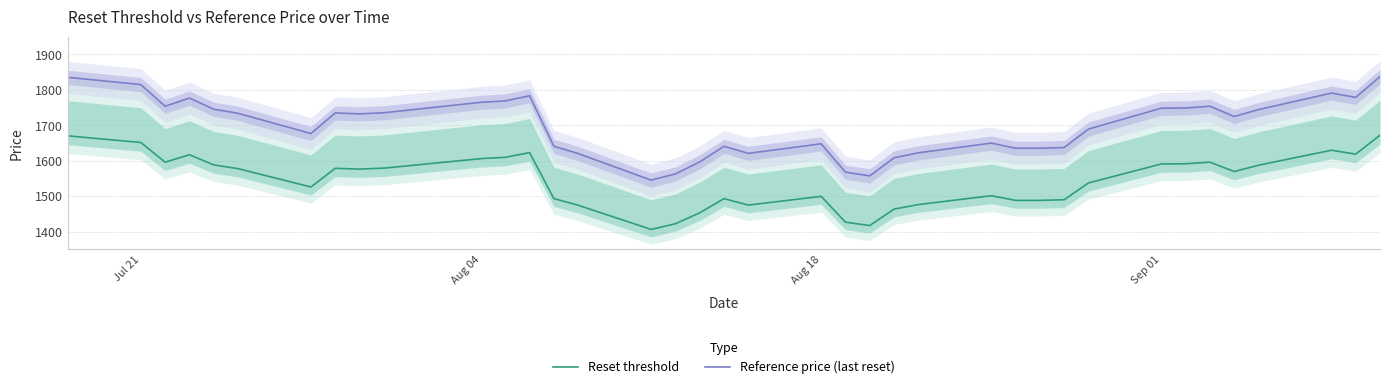

The value of Reset threshold at Jul 21 is 547.5. True or false?

False